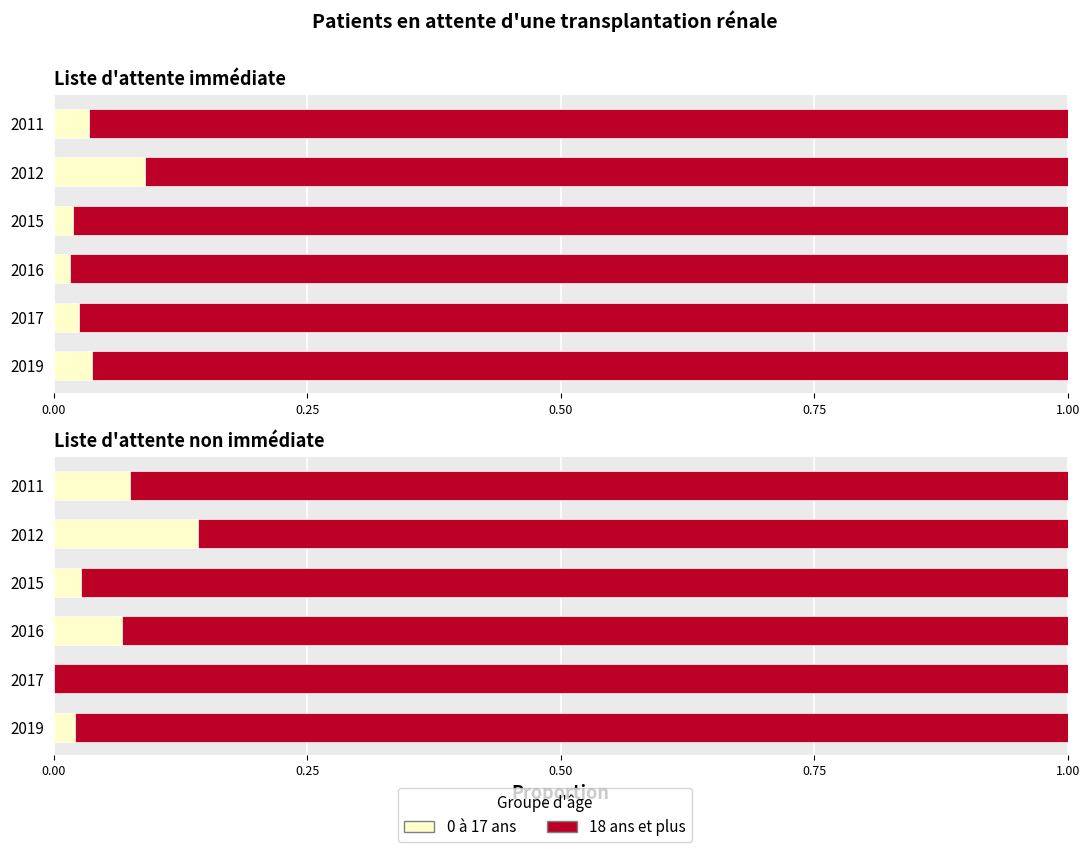

How many bars are there in each group?

2